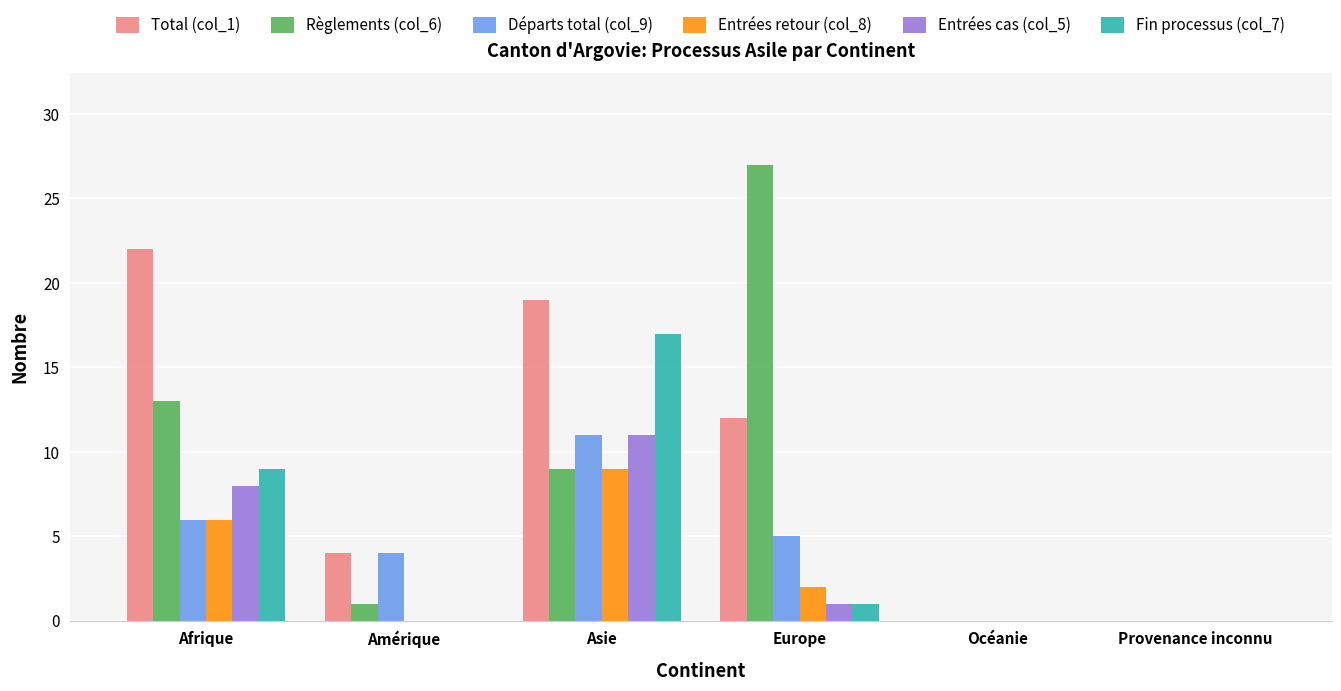

At which label does Entrées cas (col_5) reach its peak?

Asie